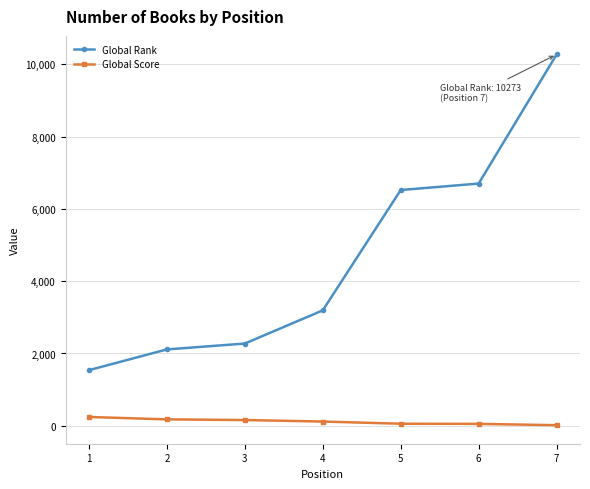

What is the value of the Global Rank point at the 5th from the left?

6522